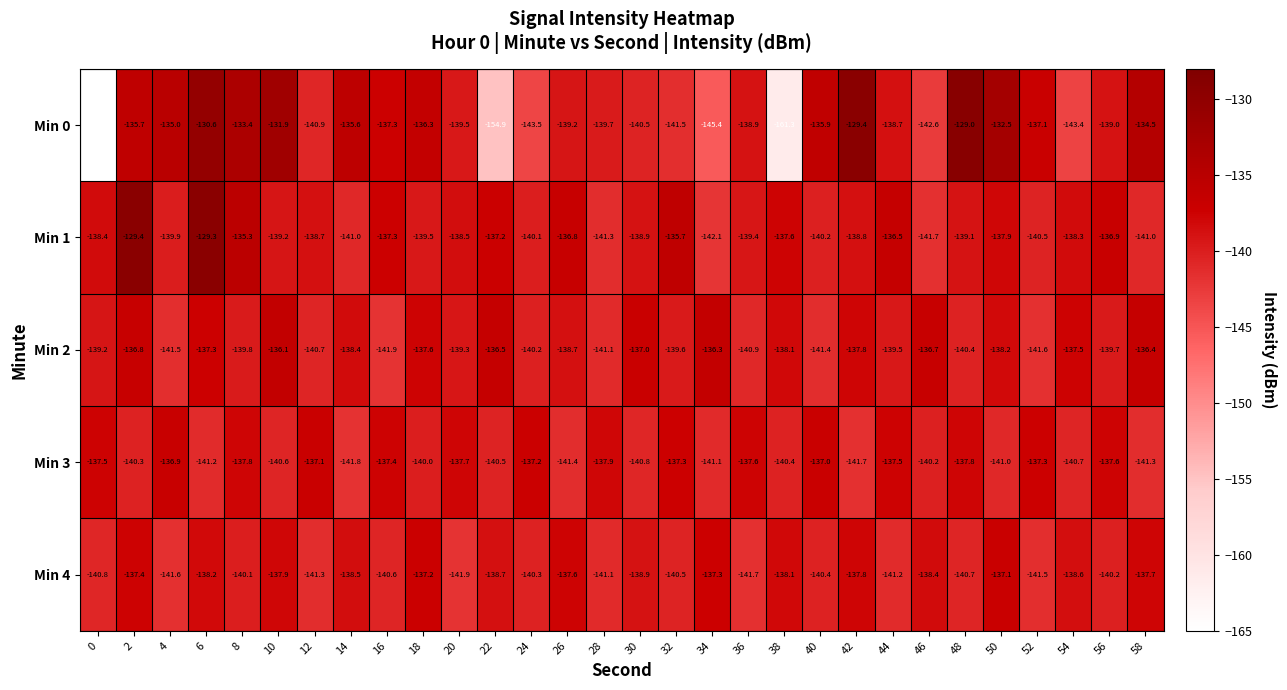

What is the total value across all series at 6?

-676.6